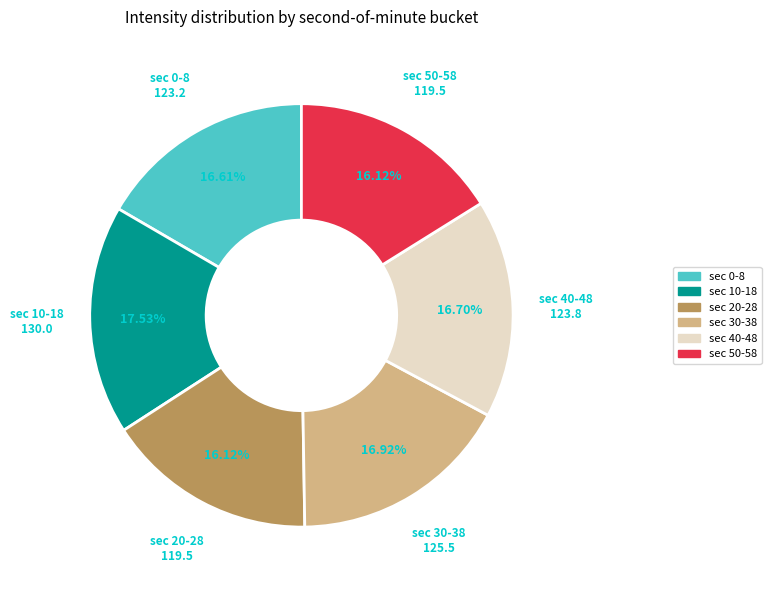

Is there any slice that represents more than half of the pie?

No